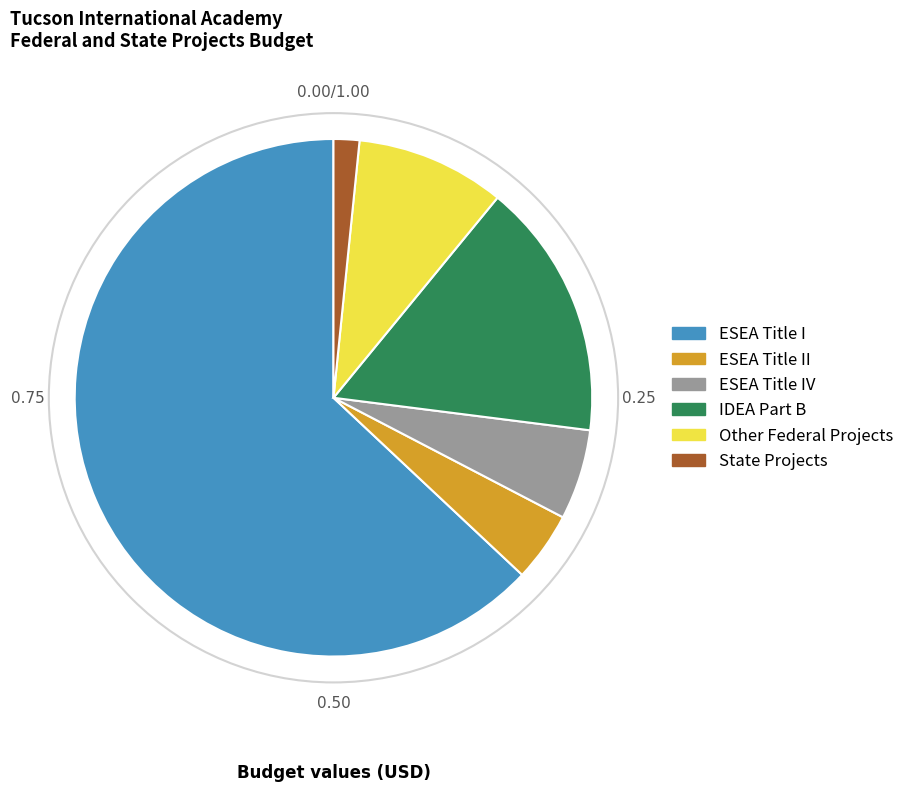

How many slices are in this pie chart?

6